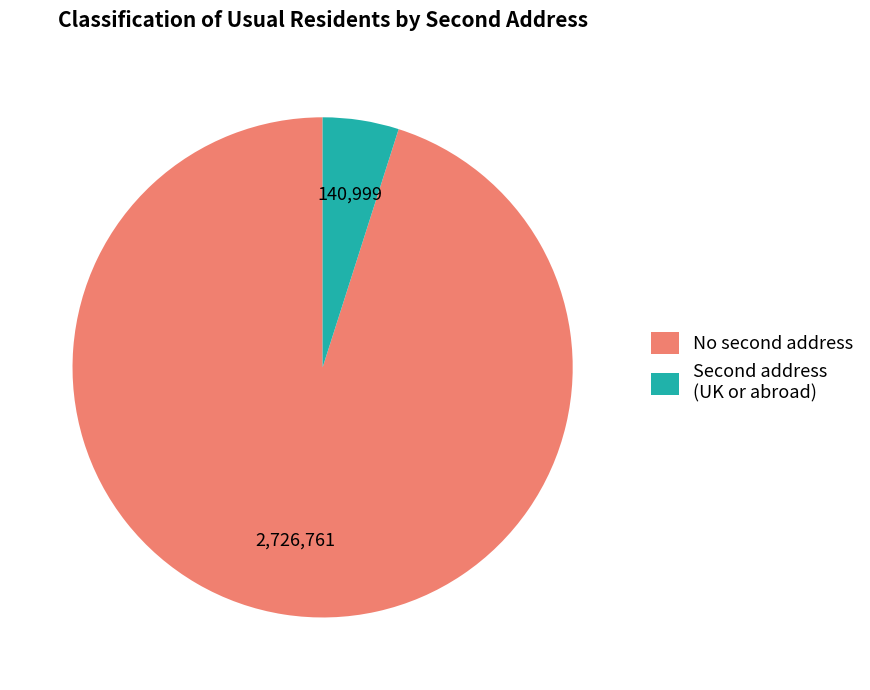

Which slice represents more than half of the pie?

No second address